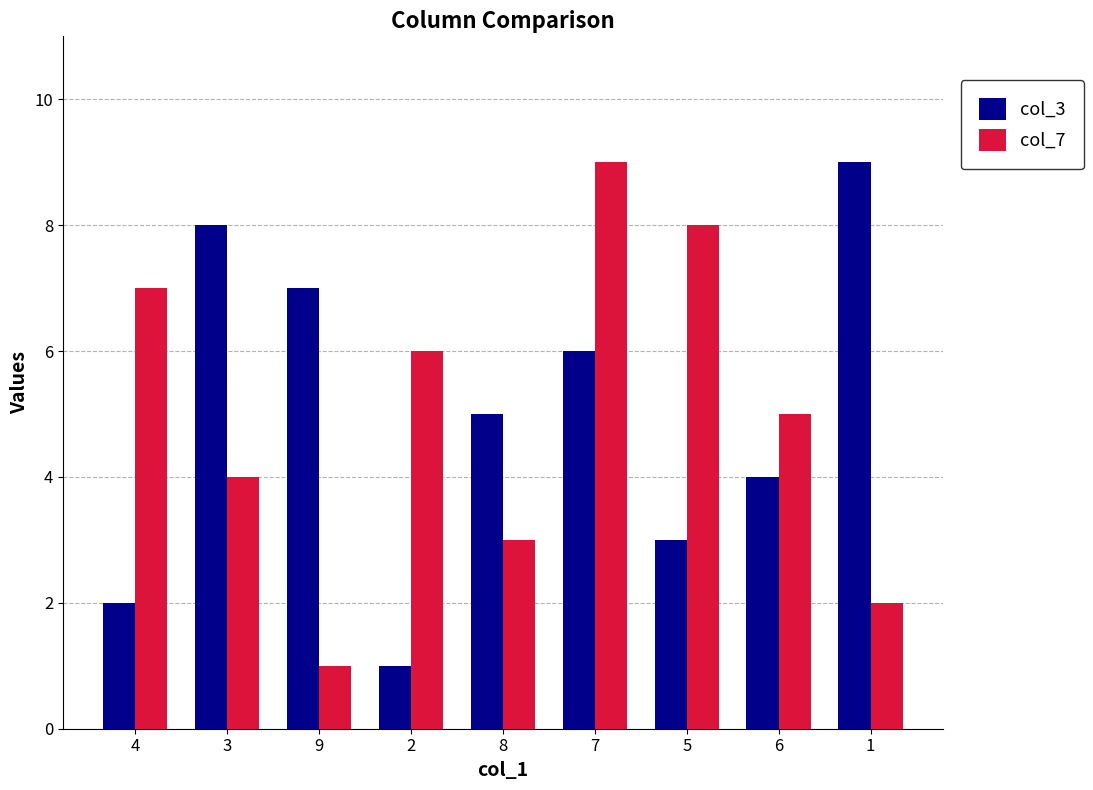

What is the difference between the highest and lowest values at 3?

4